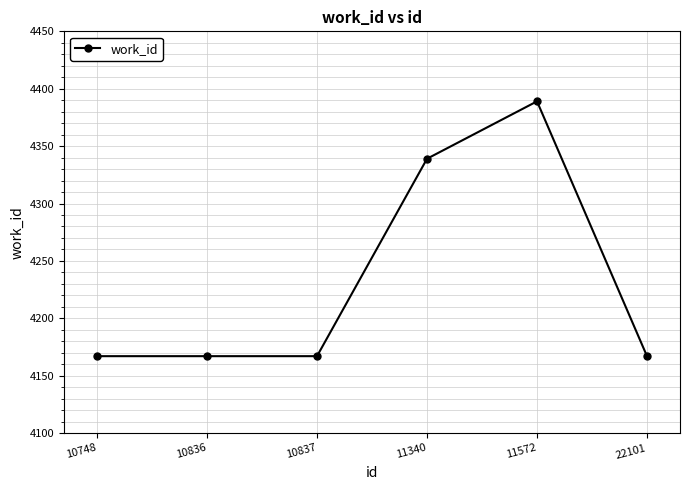

The chart shows a value of 5495 at 10837. True or false?

False